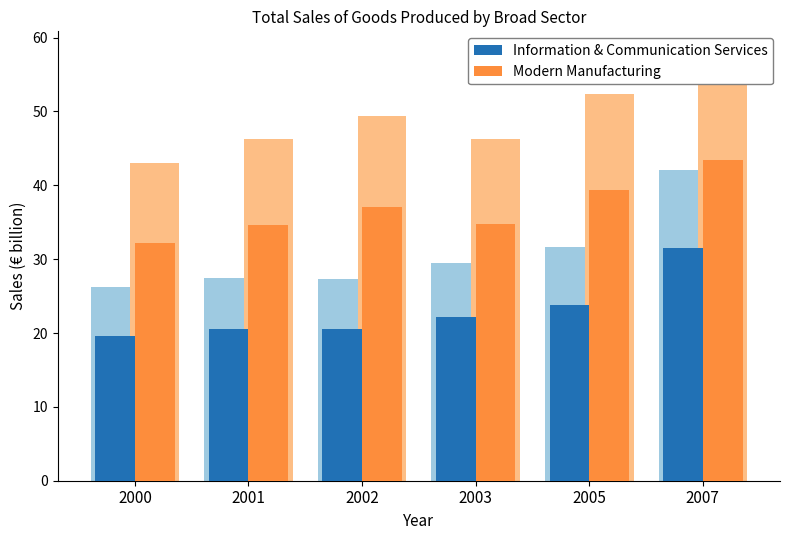

What is the value of the Modern Manufacturing bar at the 5th from the left?

39.3